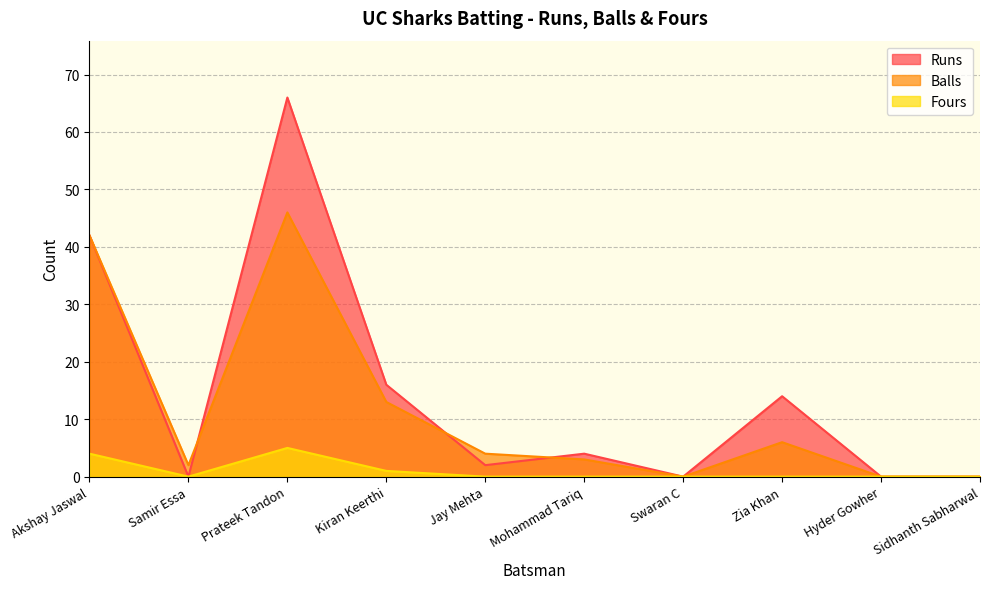

The value of Fours at Swaran C is -2. True or false?

False